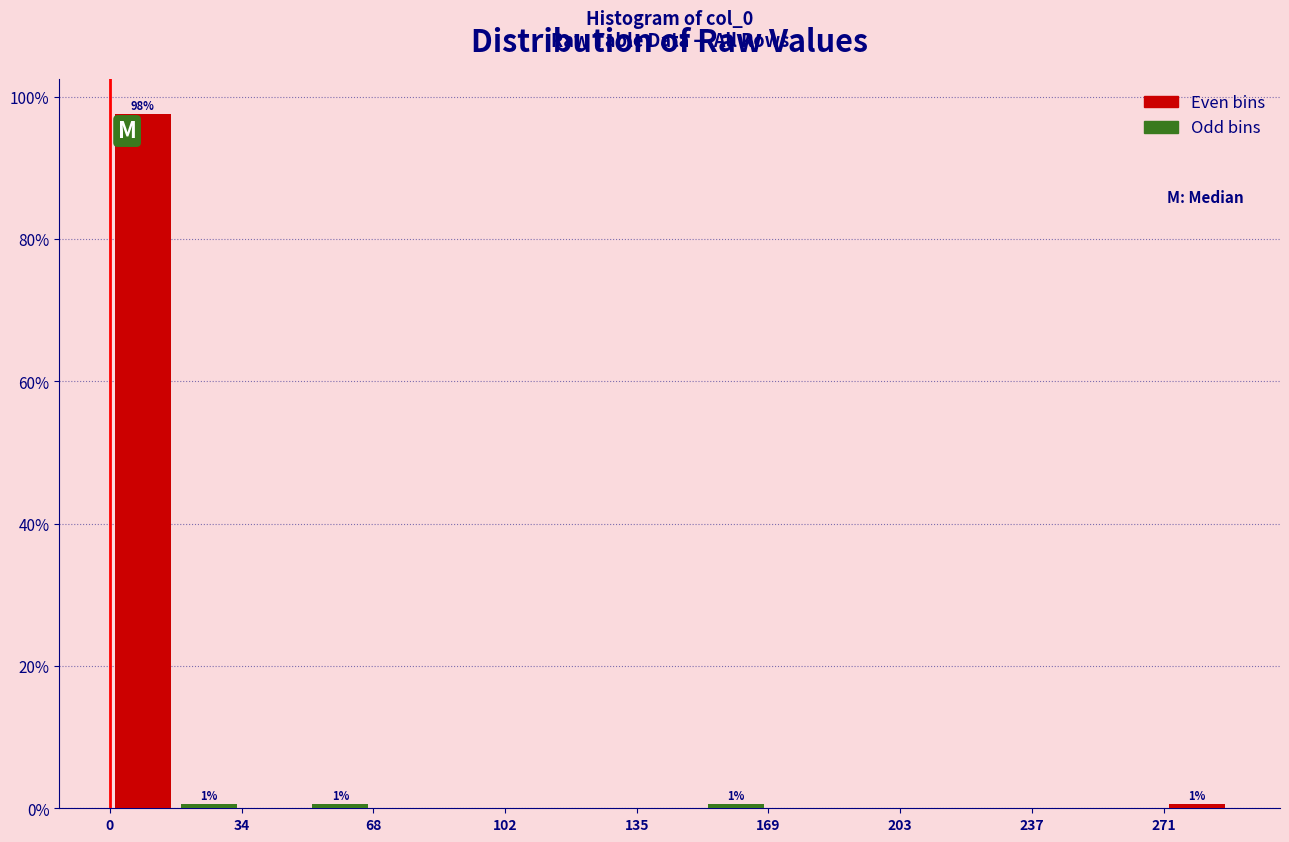

Read against the x-axis, roughly where is the centre of the tallest bar?

10